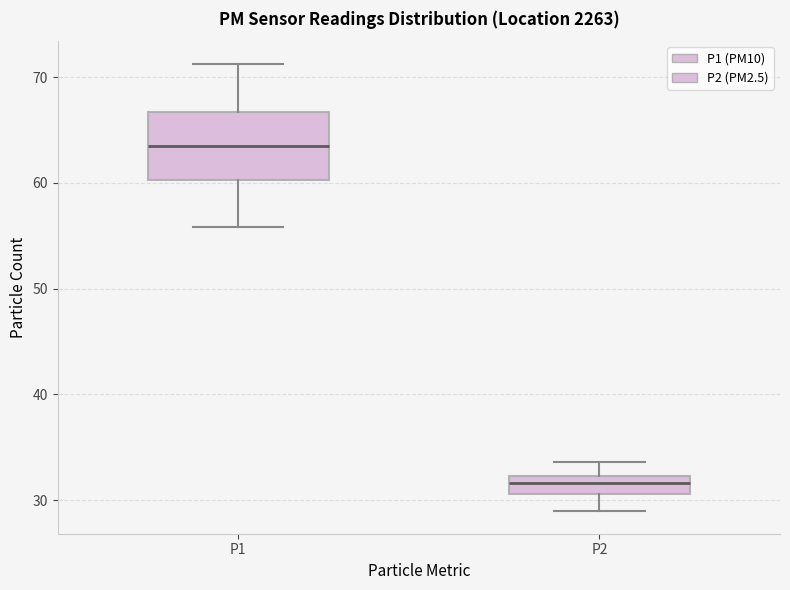

Reading left to right, read every box against the y-axis: the position of its median line, the range the box covers, and the ends of its whiskers. The values are not printed on the chart, so give them approximately, as read against the axis.

P1: median 63, box 60 to 67, whiskers 56 to 71
P2: median 32 (inside the box), box 31 to 32, whiskers 29 to 34